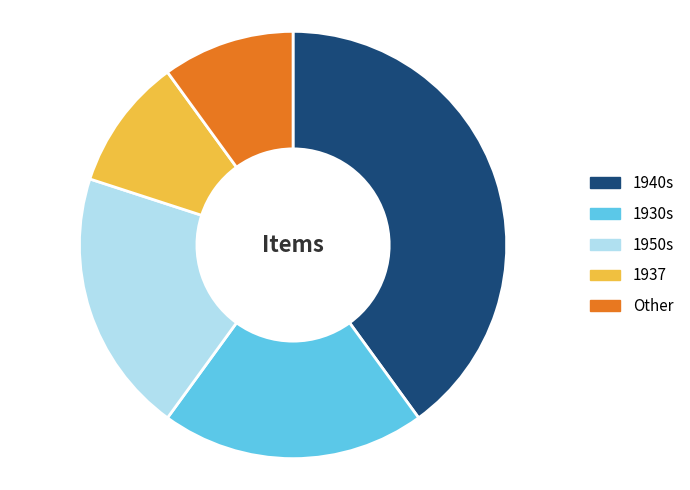

Does 1930s account for over 50% of the chart?

No